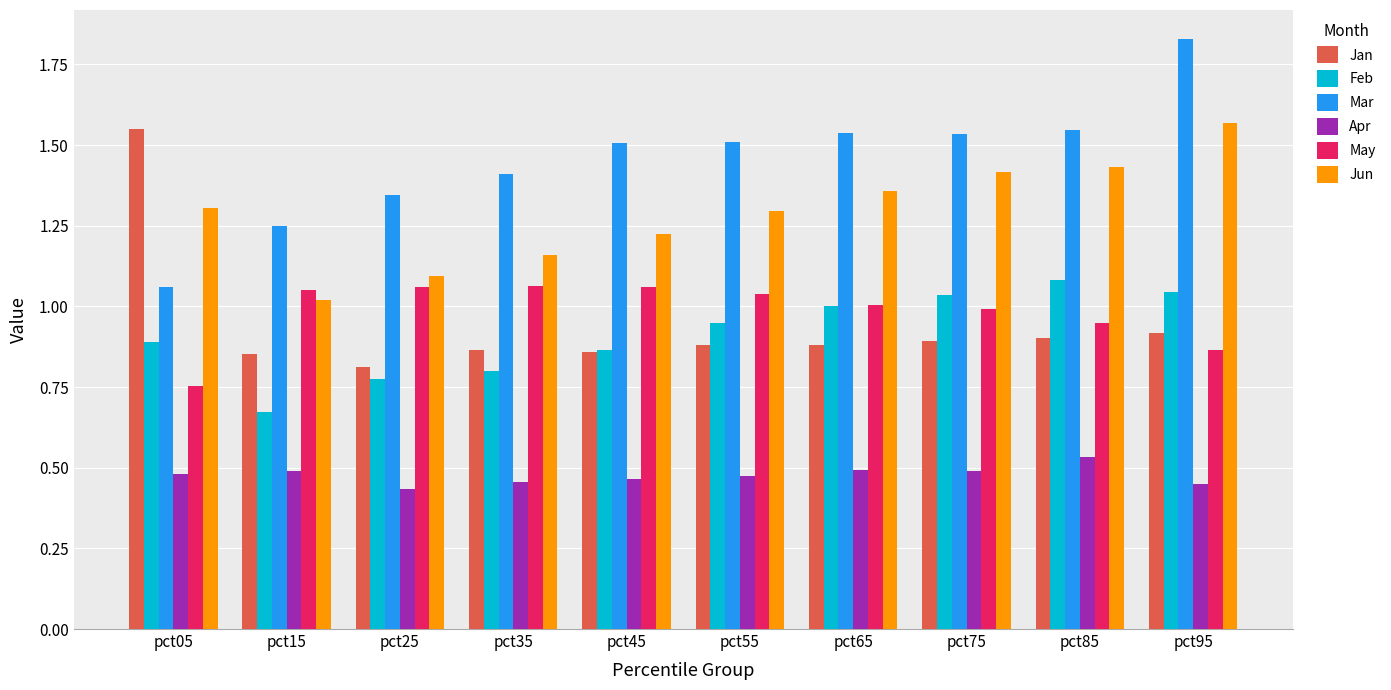

Which series has the largest range (max minus min)?

Mar